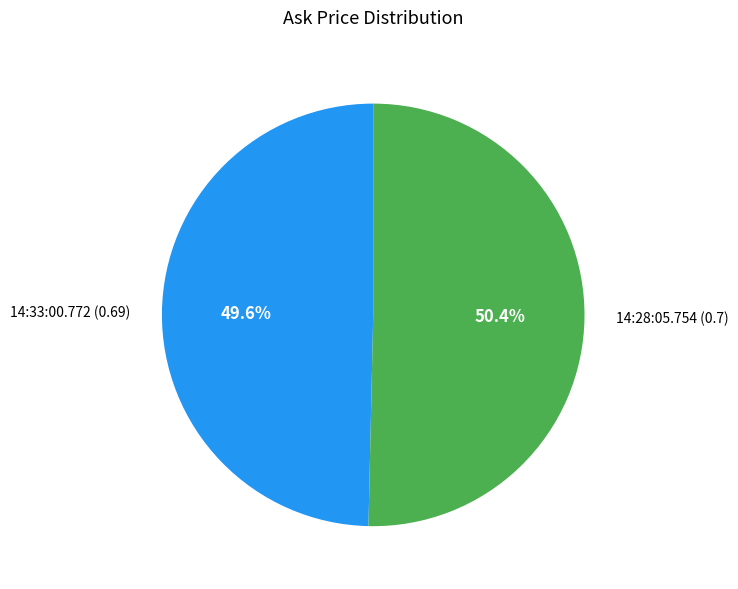

How much of the chart is everything except 14:28:05.754?

49.6%